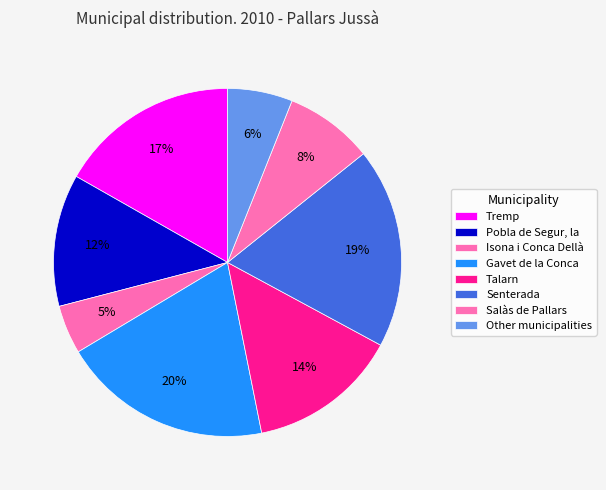

Do Isona i Conca Dellà and Salàs de Pallars together represent more than half of the pie?

No